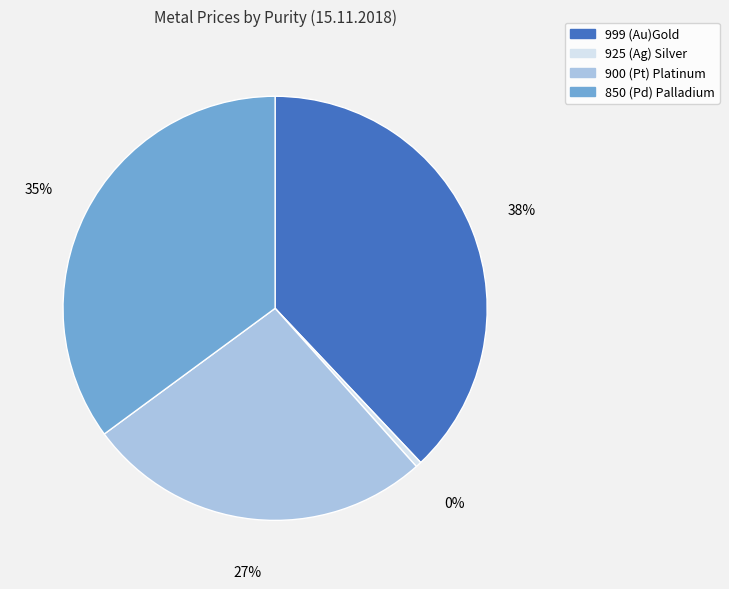

Which slice is the largest?

999 (Au)Gold